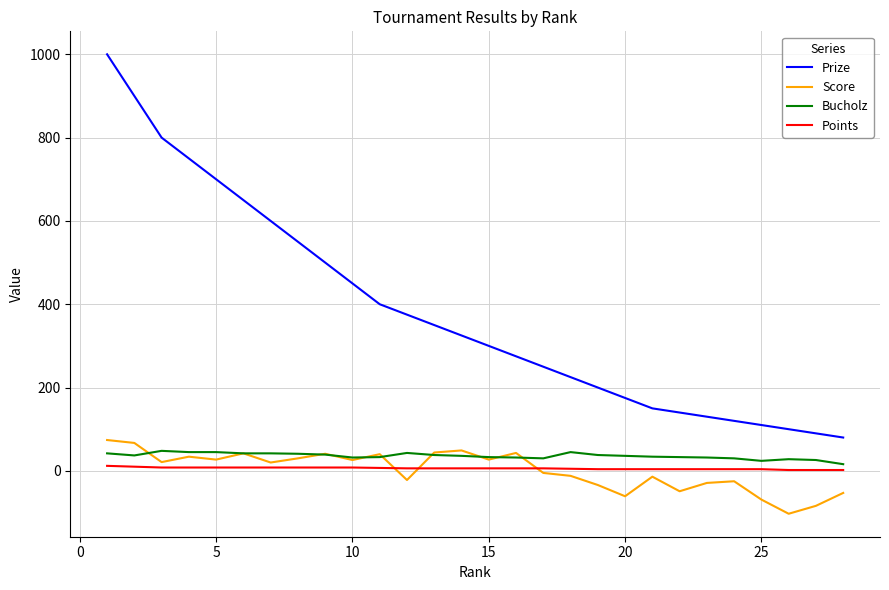

Which series has the largest range (max minus min)?

Prize